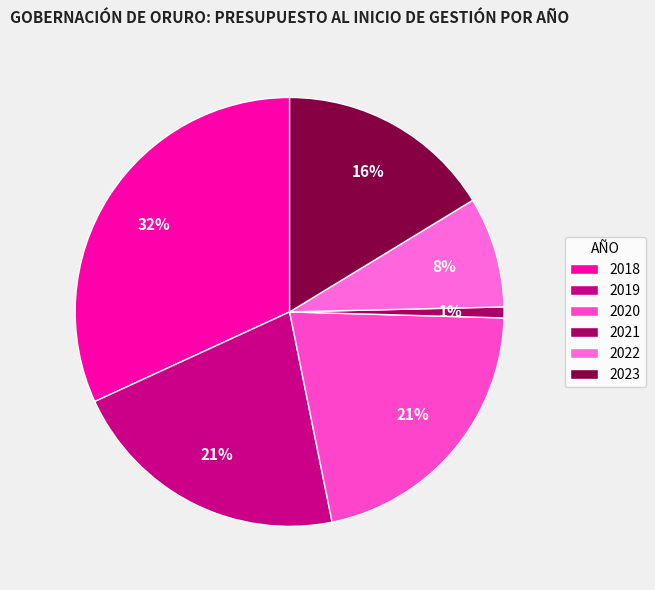

What is the change in value from 2019 to 2022?

-3202381